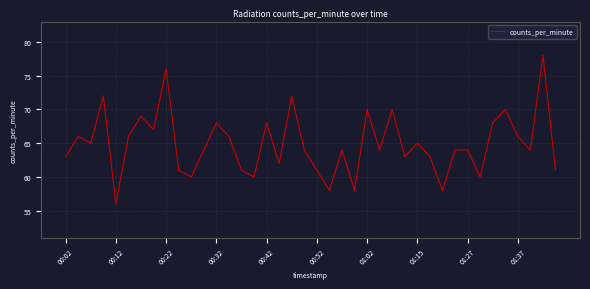

What is the smallest value displayed?

56